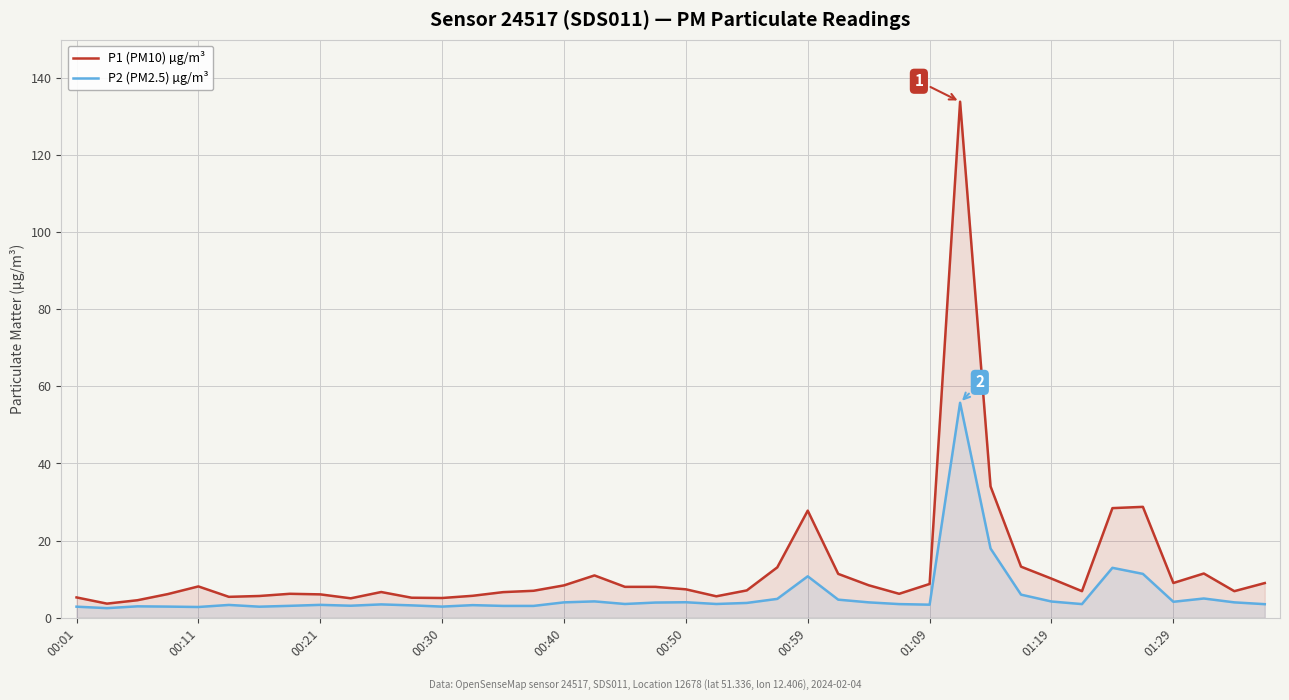

True or false: P1 (PM10) µg/m³ and P2 (PM2.5) µg/m³ cross at least once.

False